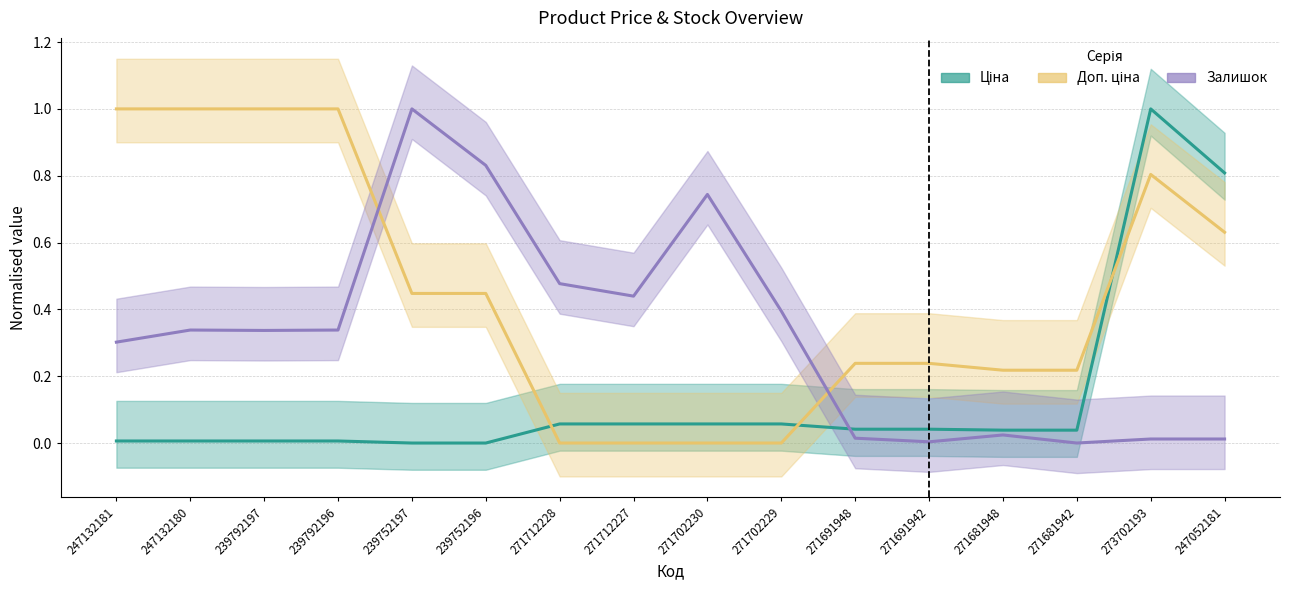

Reading right to left, extract all data points from this chart.

Ціна: 247052181=0.8	273702193=1.0	271681942=0.0	271681948=0.0	271691942=0.0	271691948=0.0	271702229=0.1	271702230=0.1	271712227=0.1	271712228=0.1	239752196=0.0	239752197=0.0	239792196=0.0	239792197=0.0	247132180=0.0	247132181=0.0
Доп. ціна: 247052181=0.6	273702193=0.8	271681942=0.2	271681948=0.2	271691942=0.2	271691948=0.2	271702229=0.0	271702230=0.0	271712227=0.0	271712228=0.0	239752196=0.4	239752197=0.4	239792196=1.0	239792197=1.0	247132180=1.0	247132181=1.0
Залишок: 247052181=0.0	273702193=0.0	271681942=0.0	271681948=0.0	271691942=0.0	271691948=0.0	271702229=0.4	271702230=0.7	271712227=0.4	271712228=0.5	239752196=0.8	239752197=1.0	239792196=0.3	239792197=0.3	247132180=0.3	247132181=0.3